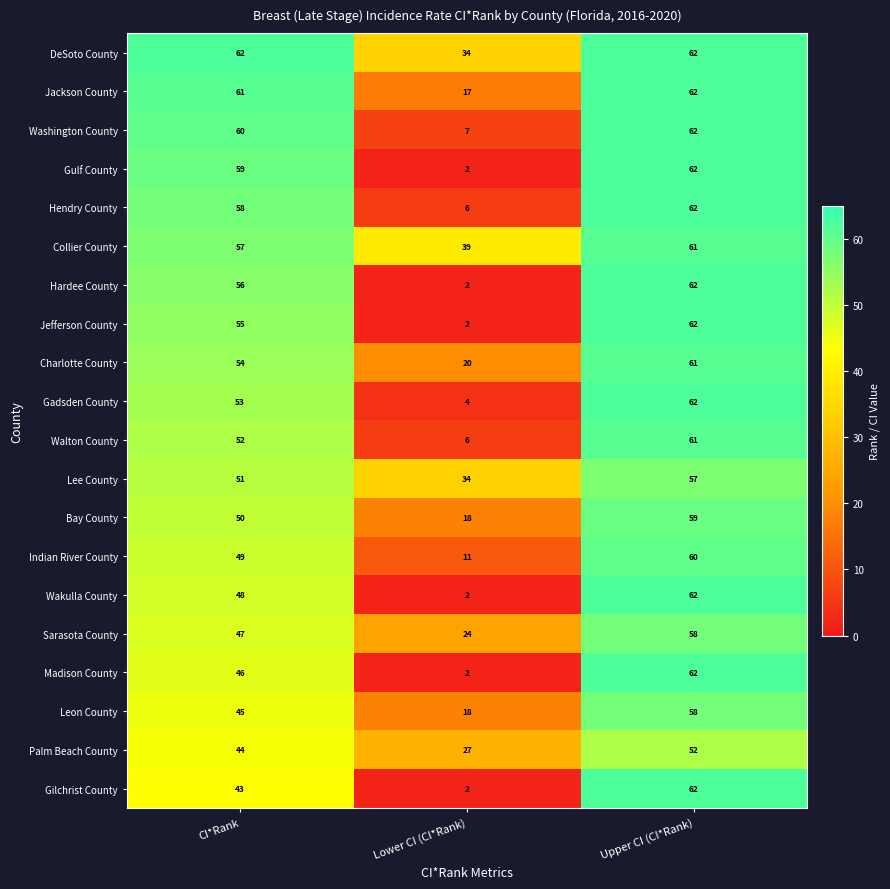

What is the difference between the second highest and minimum values in the Hardee County series?

54